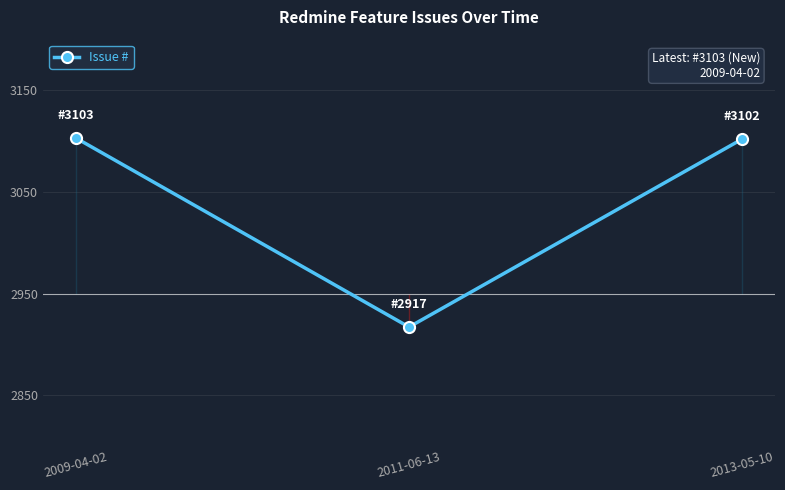

What is the change in value from 2009-04-02 to 2013-05-10?

-1